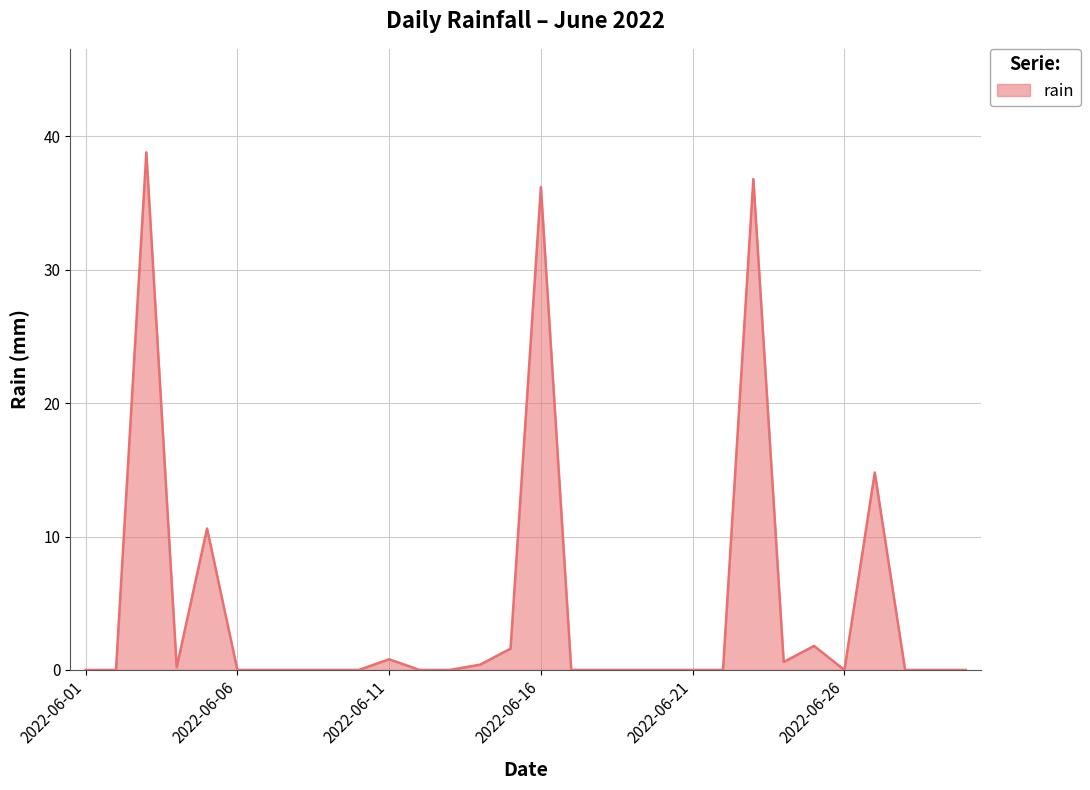

What is the maximum value shown in the chart?

38.8